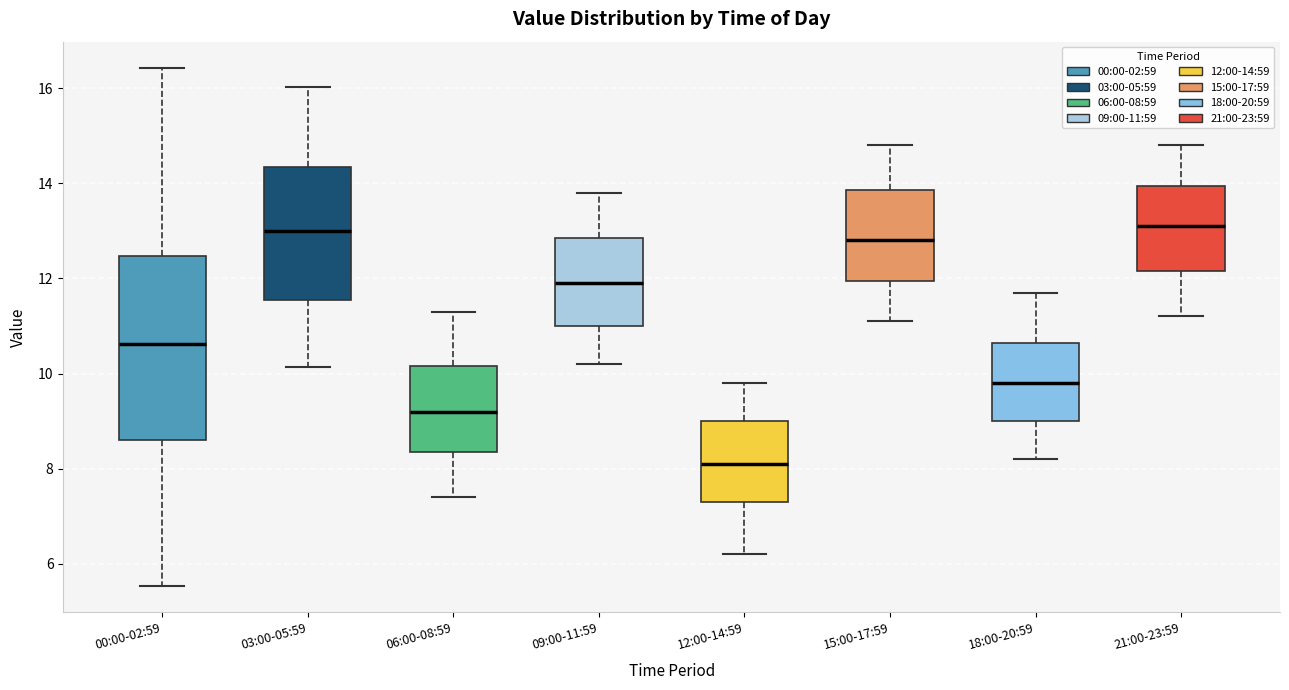

Reading left to right, read every box against the y-axis: the position of its median line, the range the box covers, and the ends of its whiskers. The values are not printed on the chart, so give them approximately, as read against the axis.

00:00-02:59: median 10.6, box 8.6 to 12.4, whiskers 5.6 to 16.4
03:00-05:59: median 13.0, box 11.6 to 14.4, whiskers 10.2 to 16.0
06:00-08:59: median 9.2, box 8.4 to 10.2, whiskers 7.4 to 11.4
09:00-11:59: median 12.0, box 11.0 to 12.8, whiskers 10.2 to 13.8
12:00-14:59: median 8.2, box 7.4 to 9.0, whiskers 6.2 to 9.8
15:00-17:59: median 12.8, box 12.0 to 13.8, whiskers 11.2 to 14.8
18:00-20:59: median 9.8, box 9.0 to 10.6, whiskers 8.2 to 11.8
21:00-23:59: median 13.2, box 12.2 to 14.0, whiskers 11.2 to 14.8